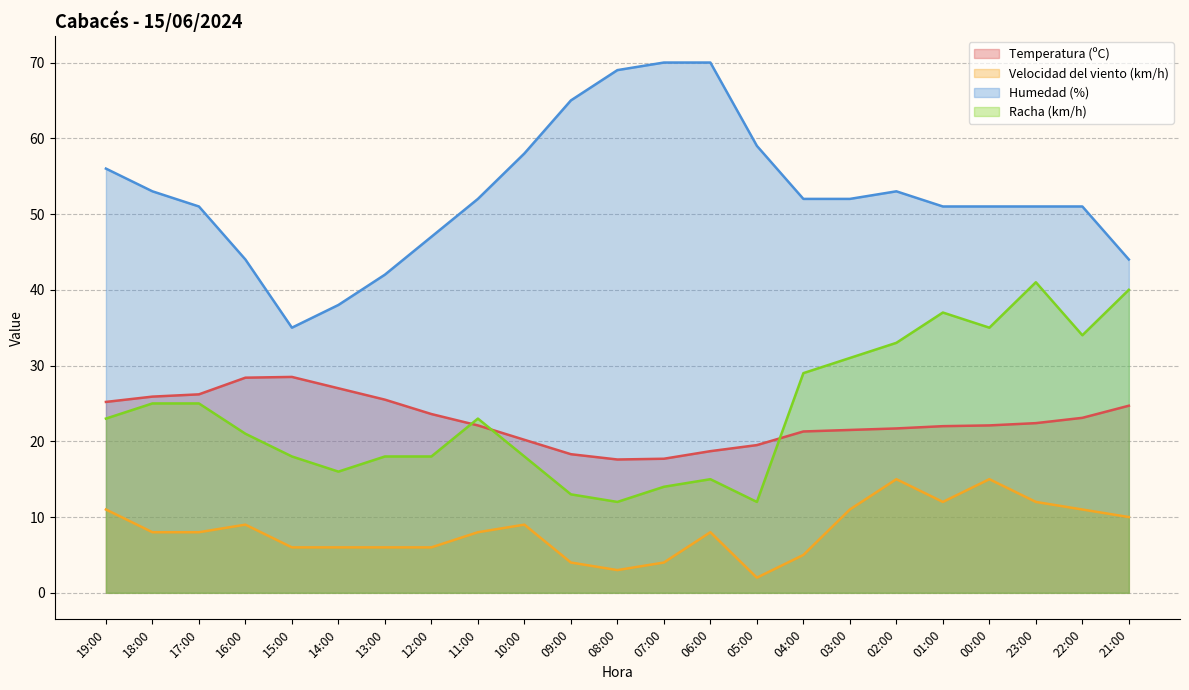

How many data points does each series have?

23